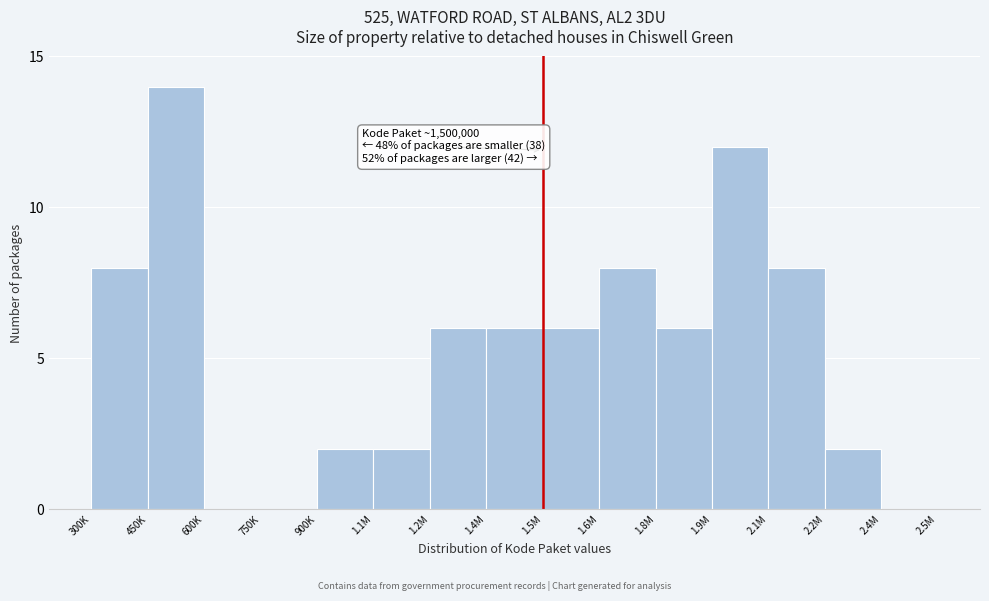

Reading left to right, what are all the values shown in this chart?

300K=8	450K=14	600K=0	750K=0	900K=2	1.1M=2	1.2M=6	1.4M=6	1.5M=6	1.6M=8	1.8M=6	1.9M=12	2.1M=8	2.2M=2	2.4M=0